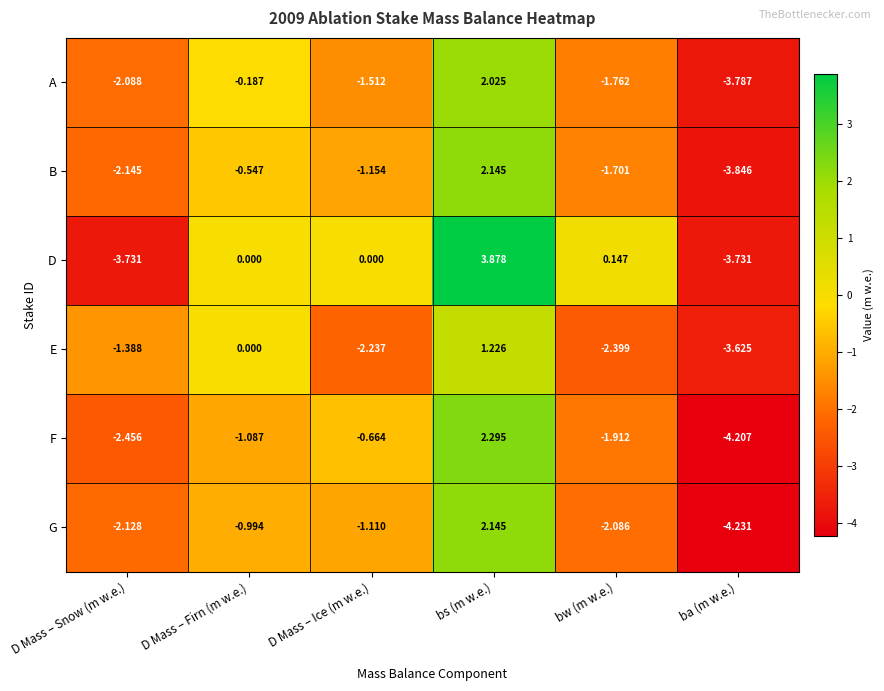

Which series has the largest range (max minus min)?

D